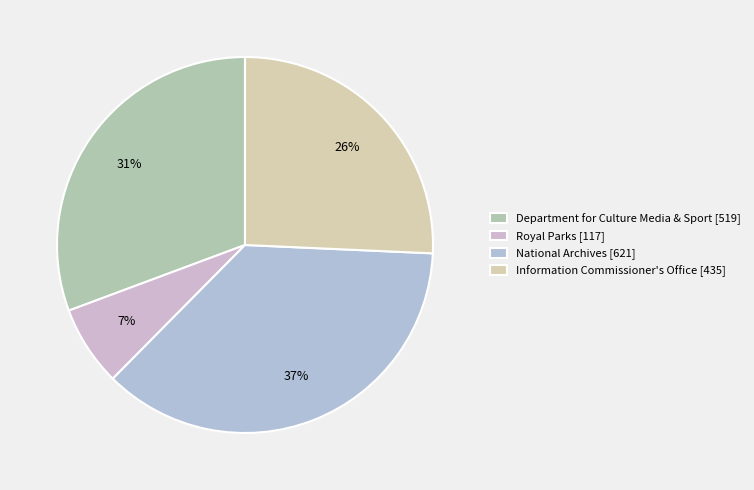

Which category has the biggest portion of the pie?

National Archives